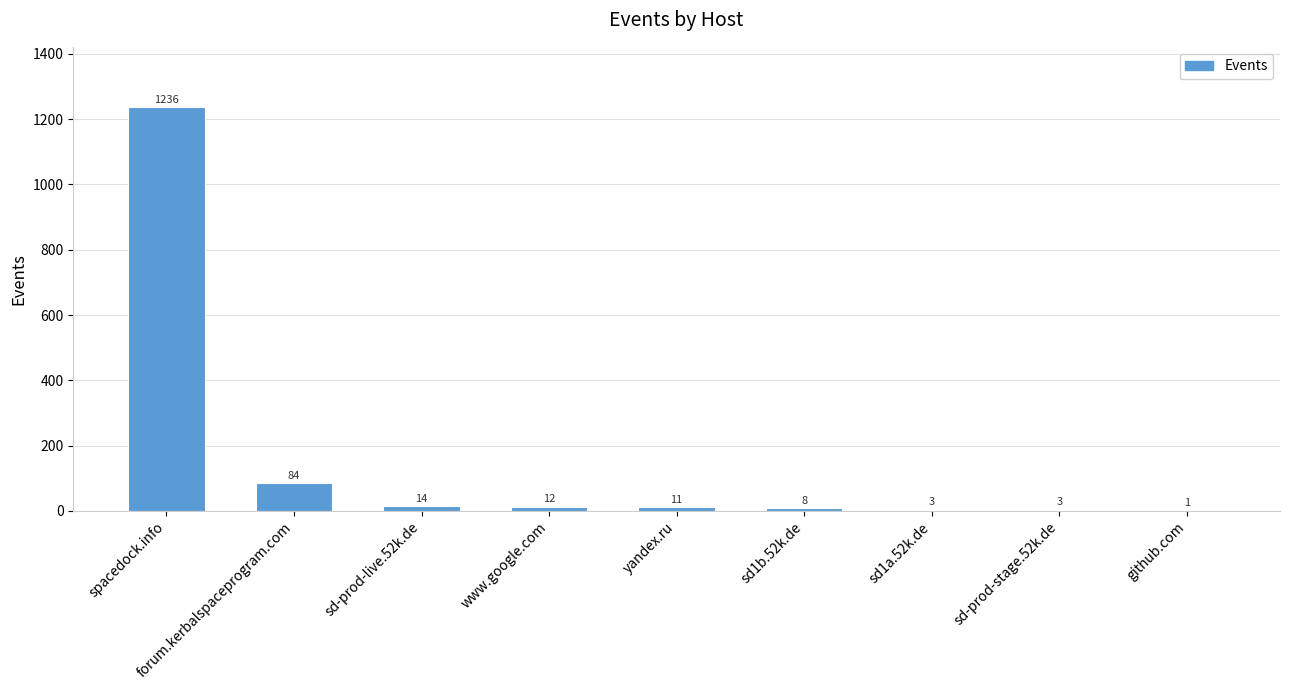

The chart shows a value of 3 at sd-prod-stage.52k.de. True or false?

True